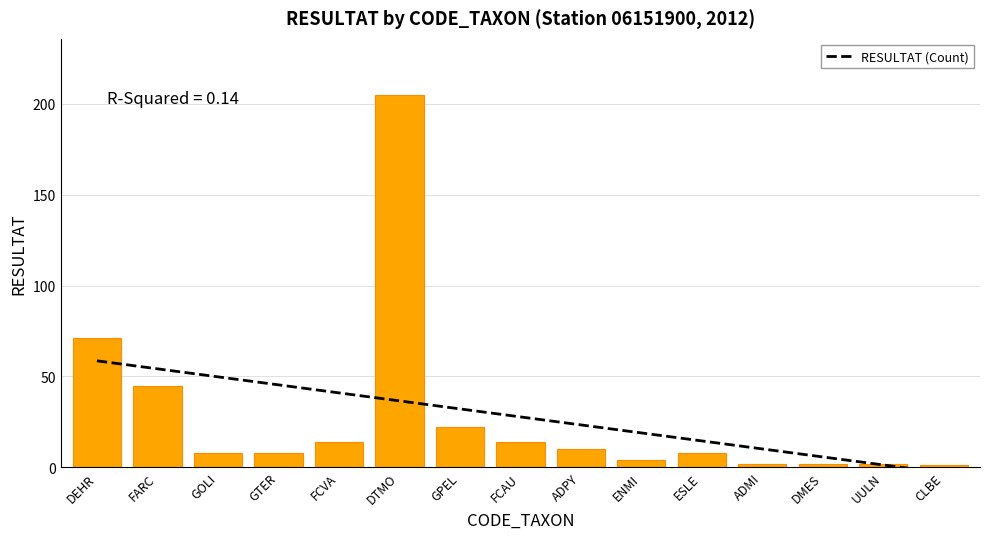

Reading left to right, what are all the values shown in this chart?

71	45	8	8	14	205	22	14	10	4	8	2	2	2	1